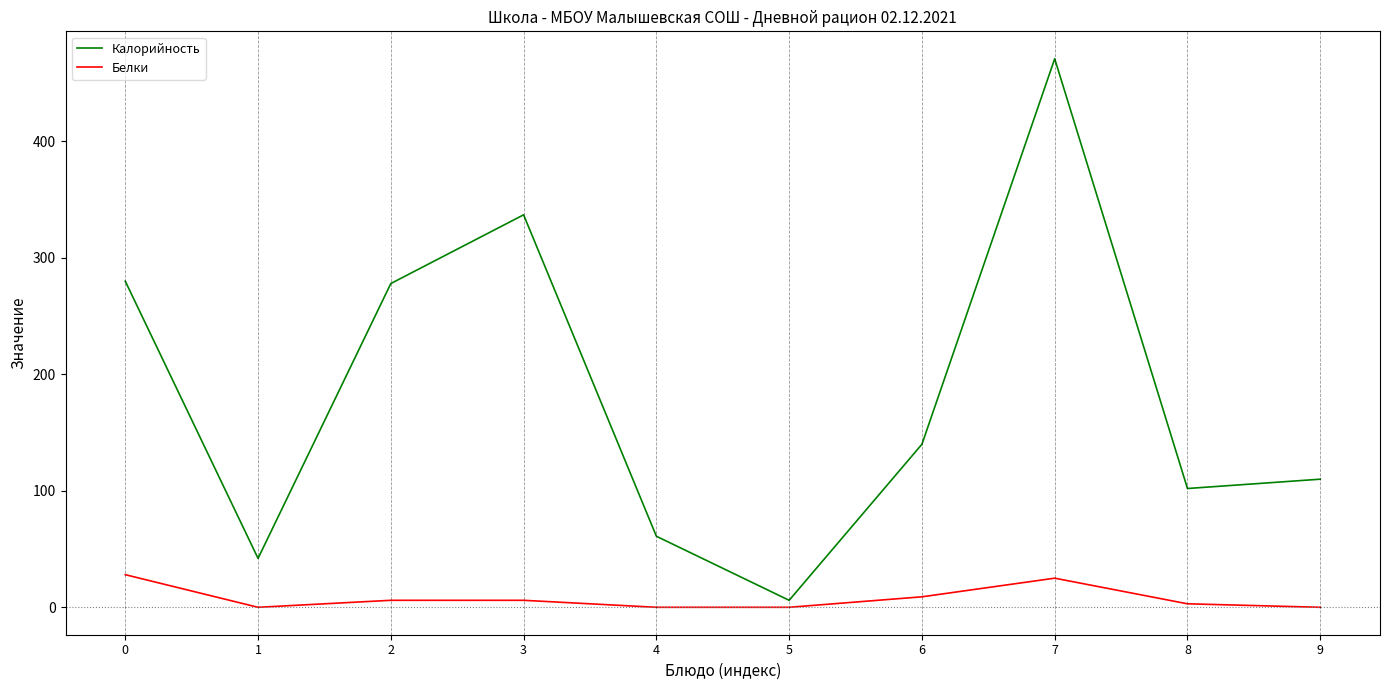

True or false: Калорийность and Белки cross at least once.

False